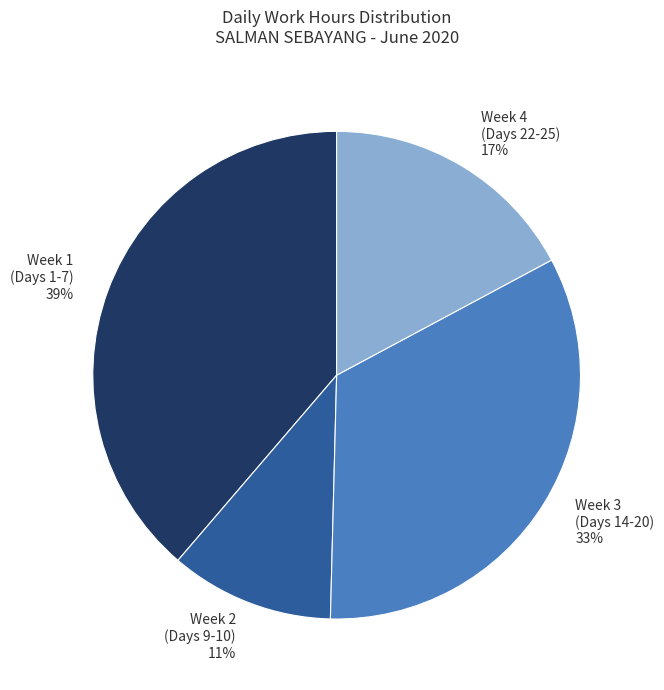

What is the smallest slice in the pie chart?

Week 2 (Days 9-10) 11%